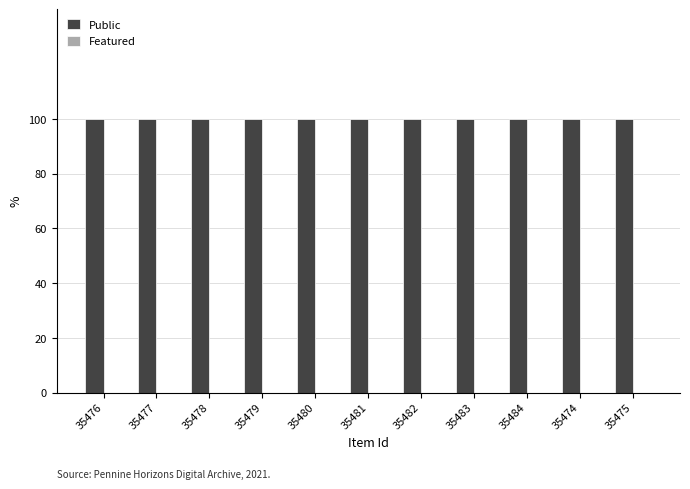

What is the value of the public bar at the 1st from the left?

1